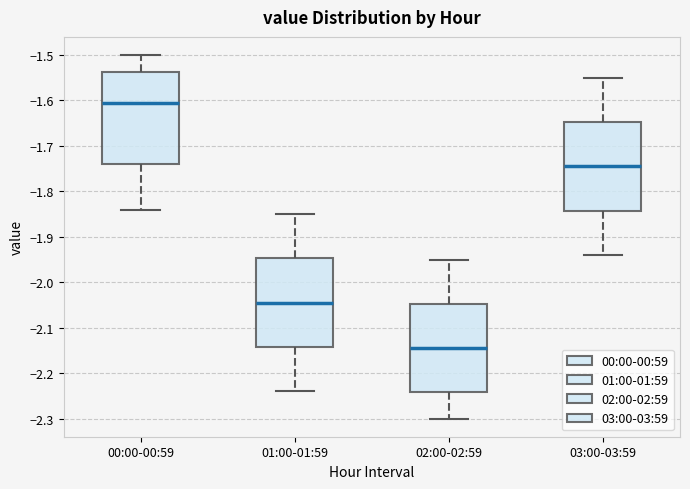

Which box's median line is the highest?

00:00-00:59